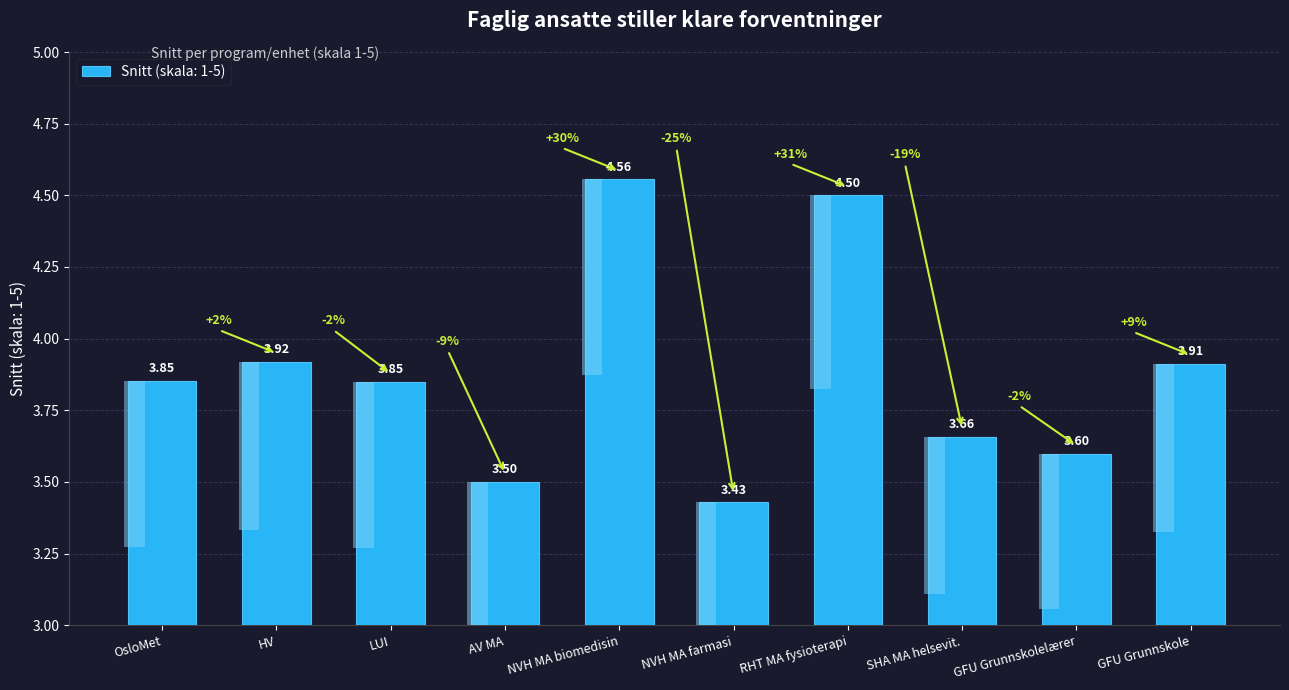

What is the value of the 3rd bar from the left?

3.8